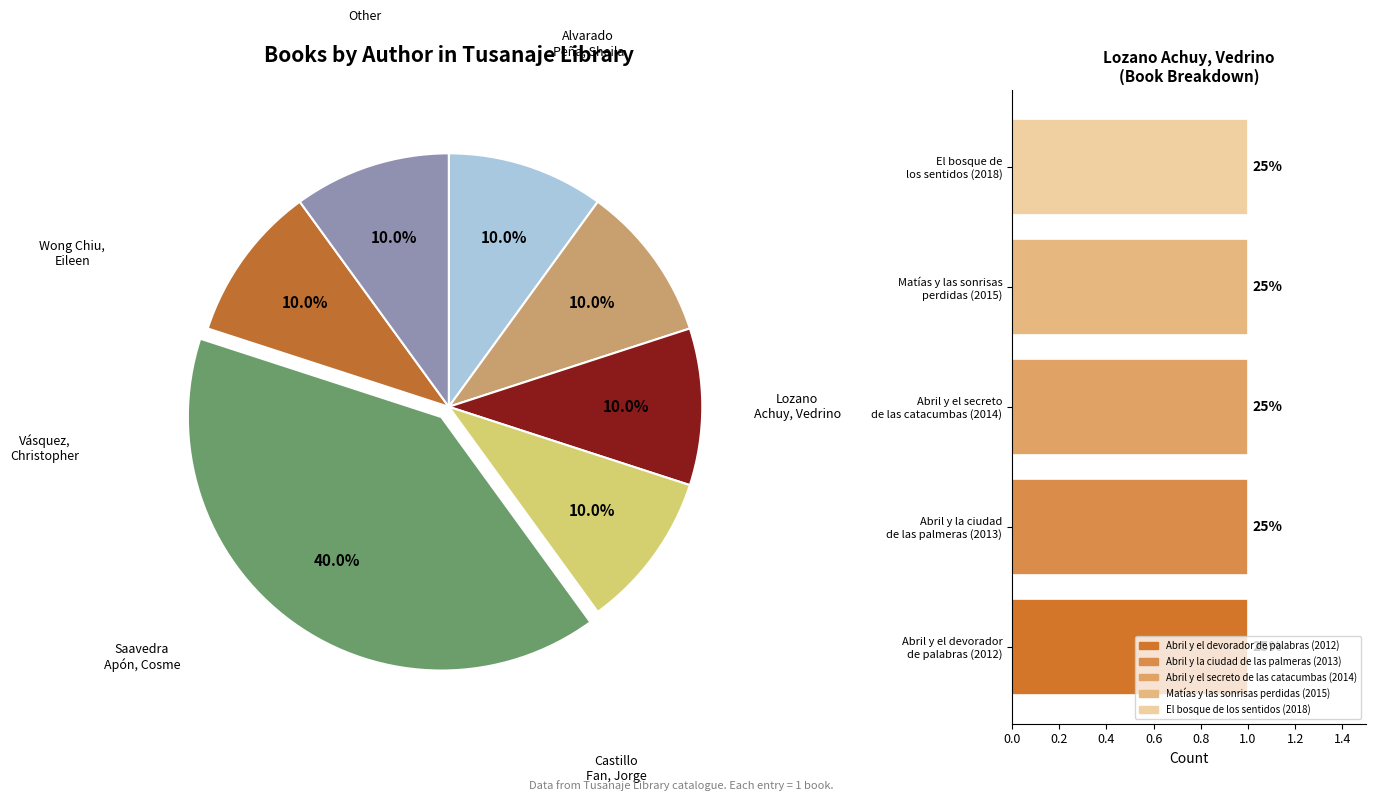

What portion of the pie excludes Wong Chiu, Eileen?

90.0%